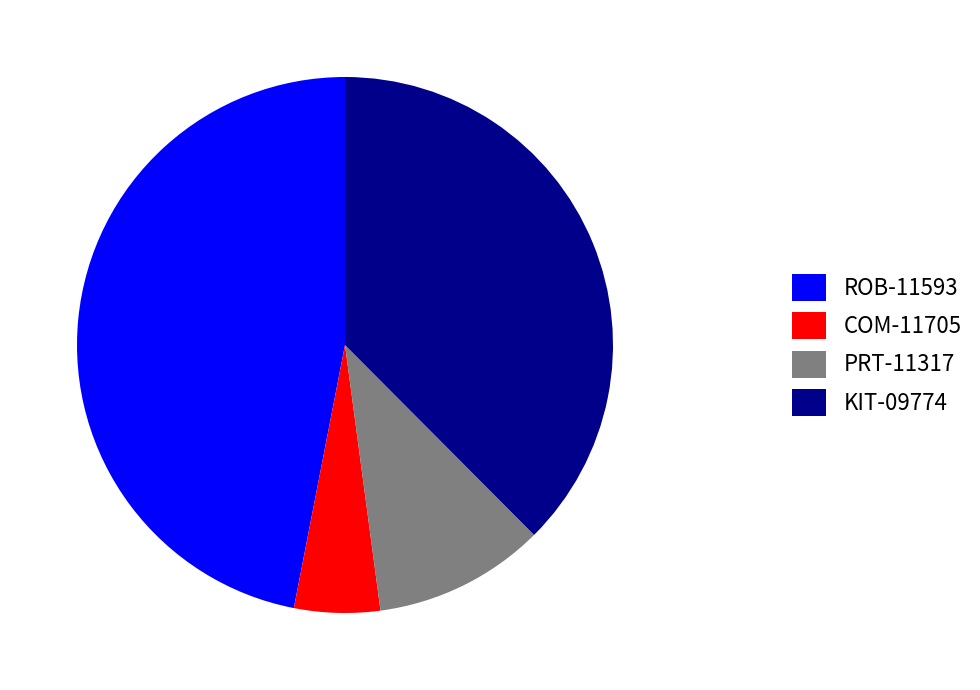

What is the largest slice in the pie chart?

ROB-11593